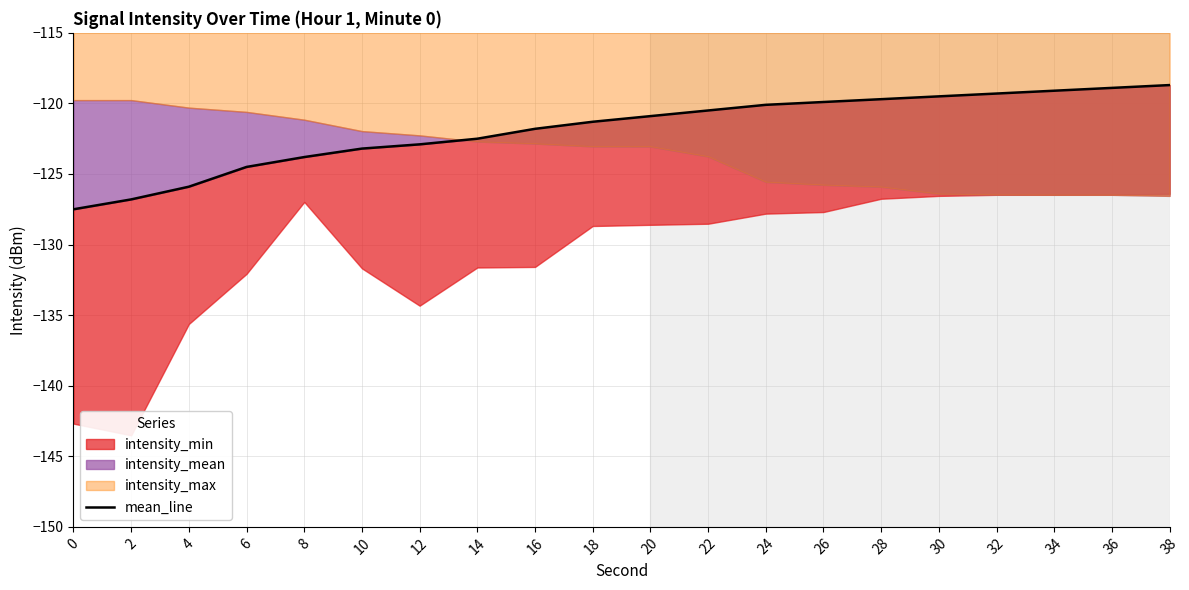

List the labels in order of value, smallest first.

0, 2, 4, 6, 8, 10, 12, 14, 16, 18, 20, 22, 24, 26, 28, 30, 32, 34, 36, 38